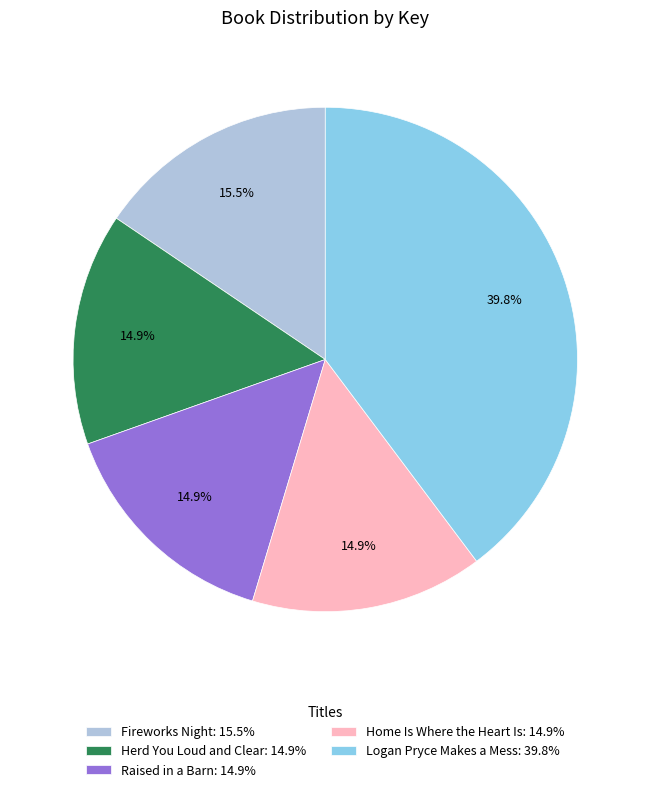

Is Herd You Loud and Clear the majority of the pie?

No